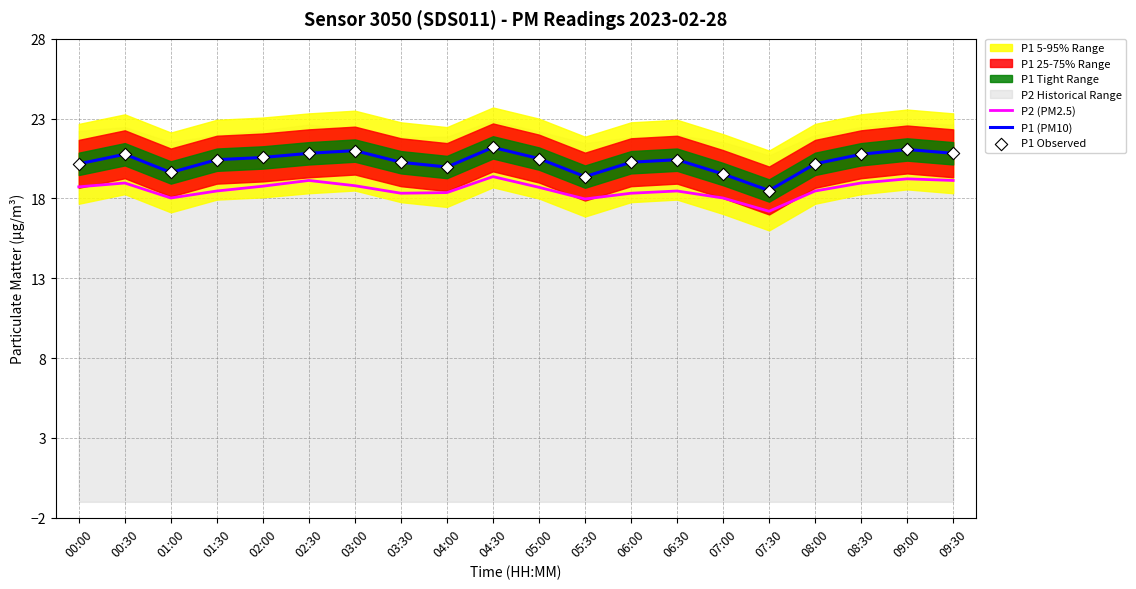

Which series has the widest spread of Y values?

P1 (PM10)